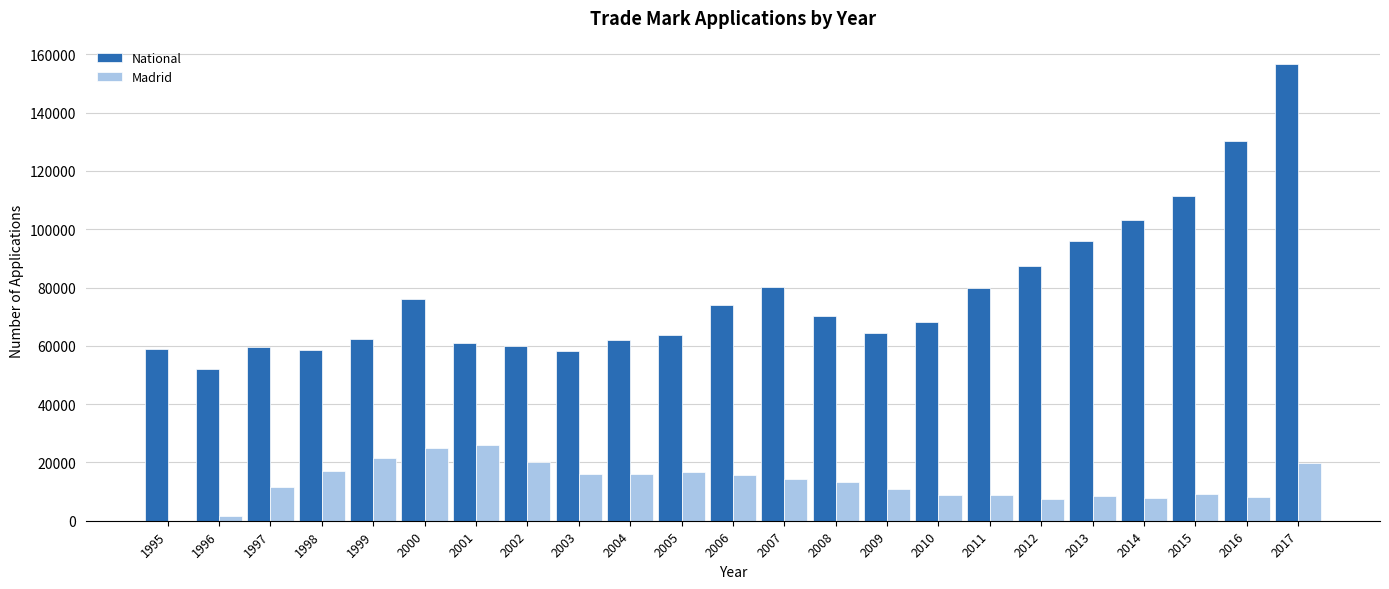

At which label is Madrid closest to 12918?

2008